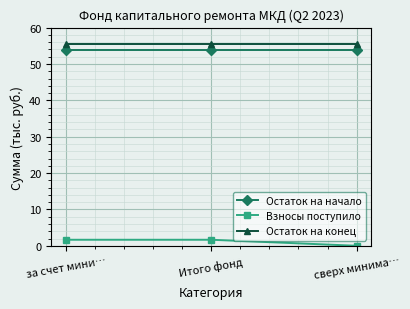

Rank the series by their maximum value, from lowest to highest.

Взносы поступило, Остаток на начало, Остаток на конец